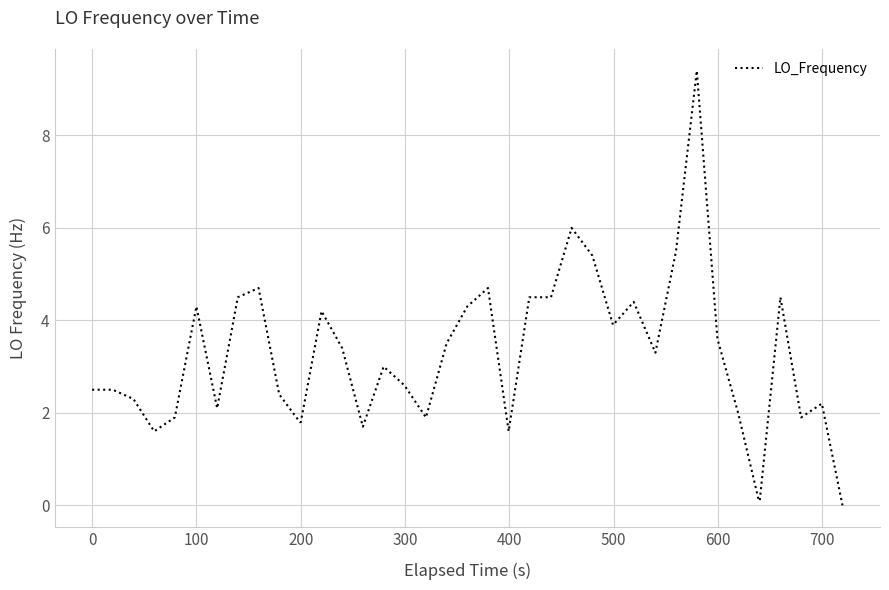

What is the difference between the maximum and minimum values?

9.4